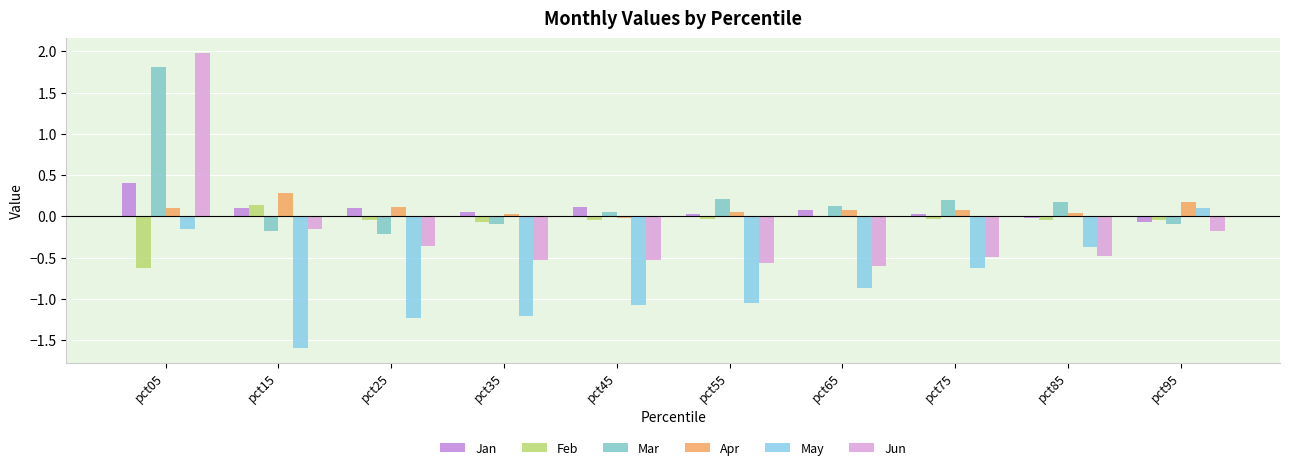

What is the difference between the maximum and second lowest values in the Feb series?

0.2